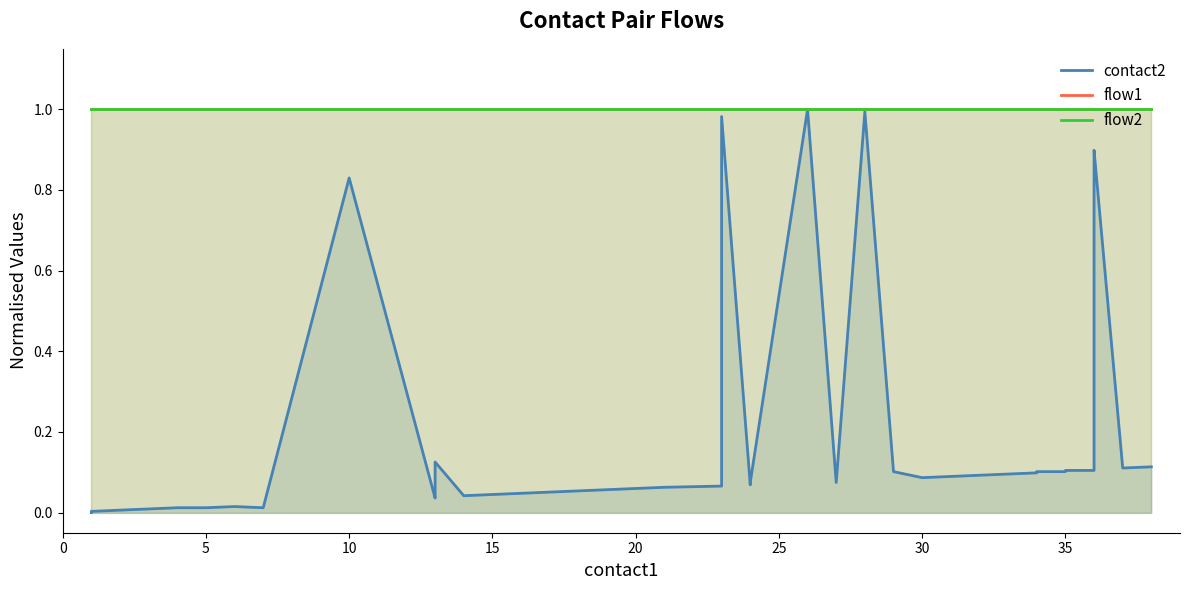

True or false: contact2 and flow1 cross at least once.

False